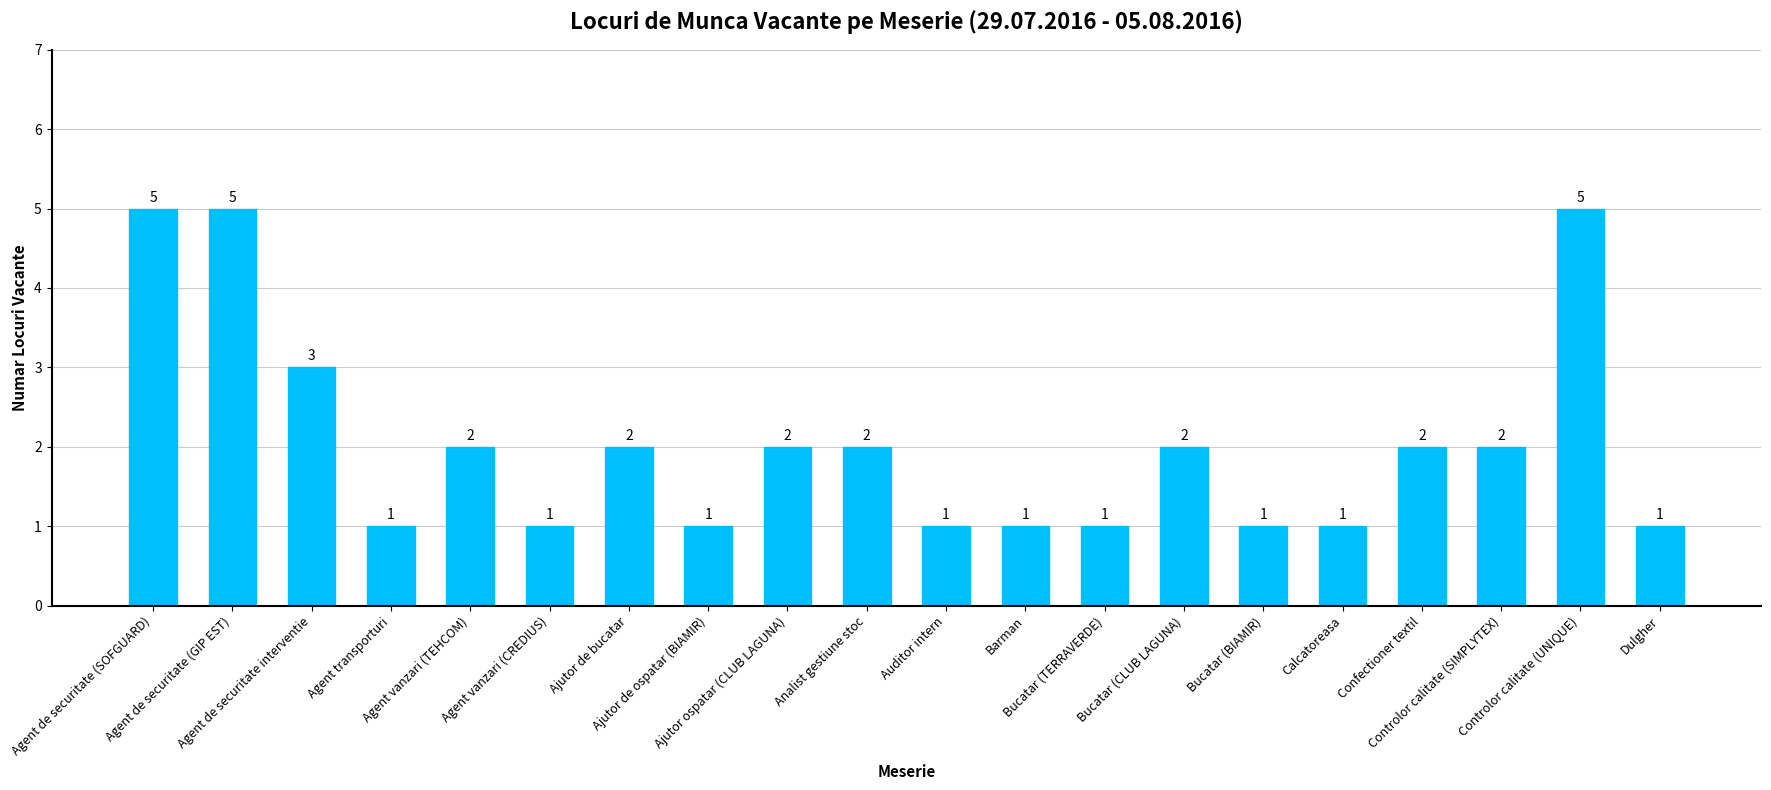

What is the difference between the values at Ajutor de bucatar and Controlor calitate (UNIQUE)?

3